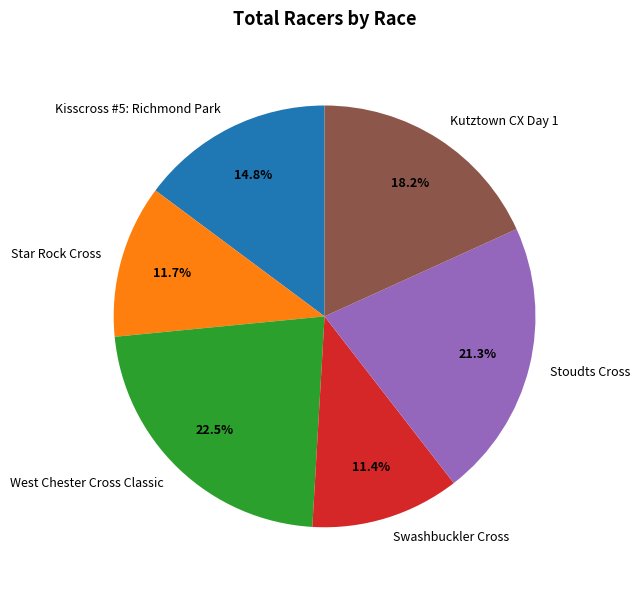

Do West Chester Cross Classic and Swashbuckler Cross together represent more than half of the pie?

No